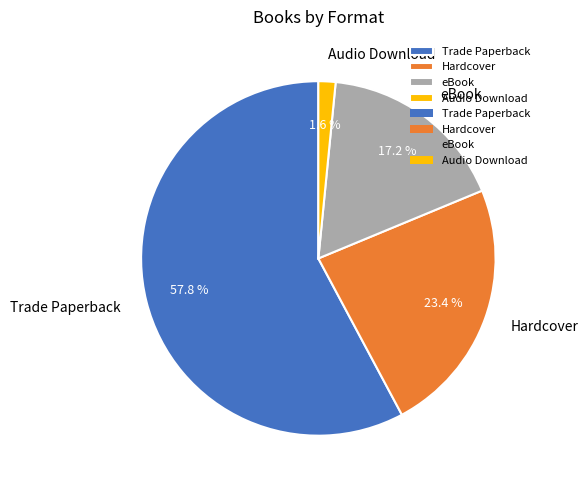

Which has a higher value, Trade Paperback or Hardcover?

Trade Paperback